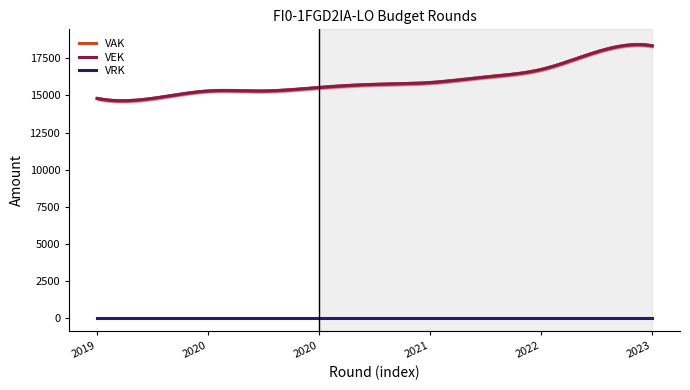

Is it true that VAK equals 26070 at 2022 Opmaak - ontwerp?

False